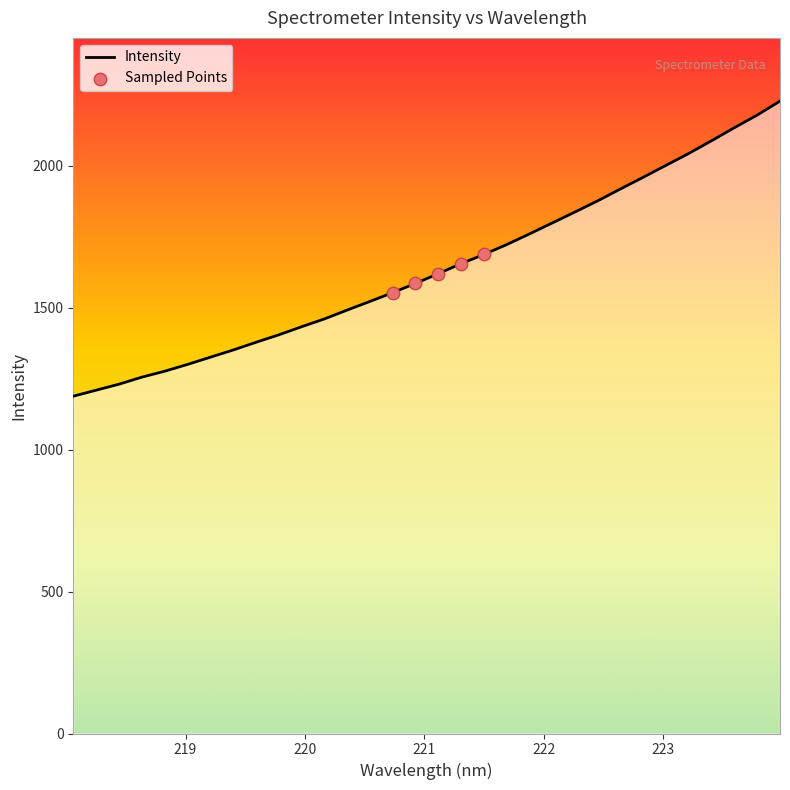

What is the difference between the maximum and minimum values?

1039.5